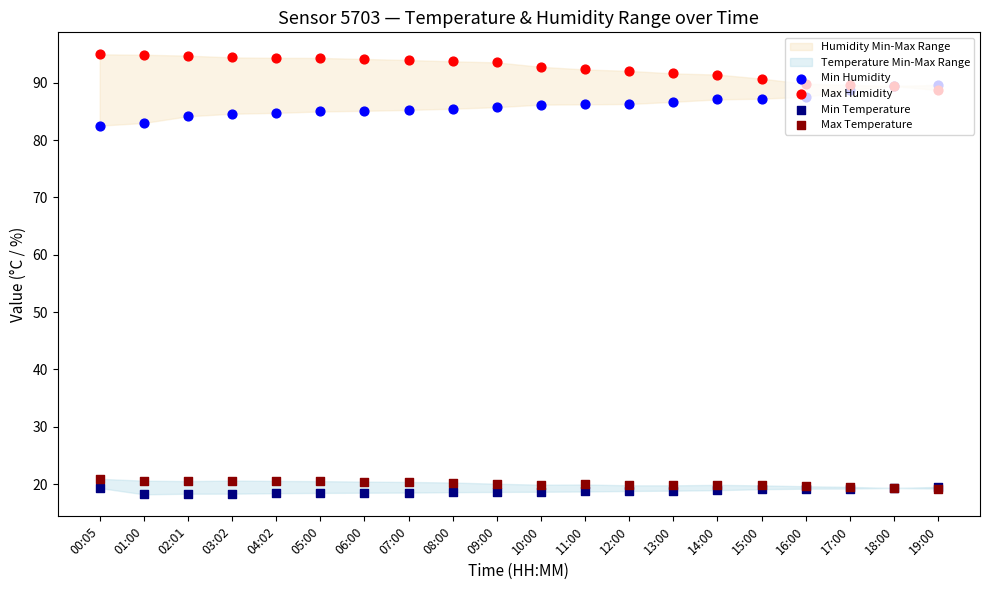

Which series has the largest total across all categories?

Max Humidity